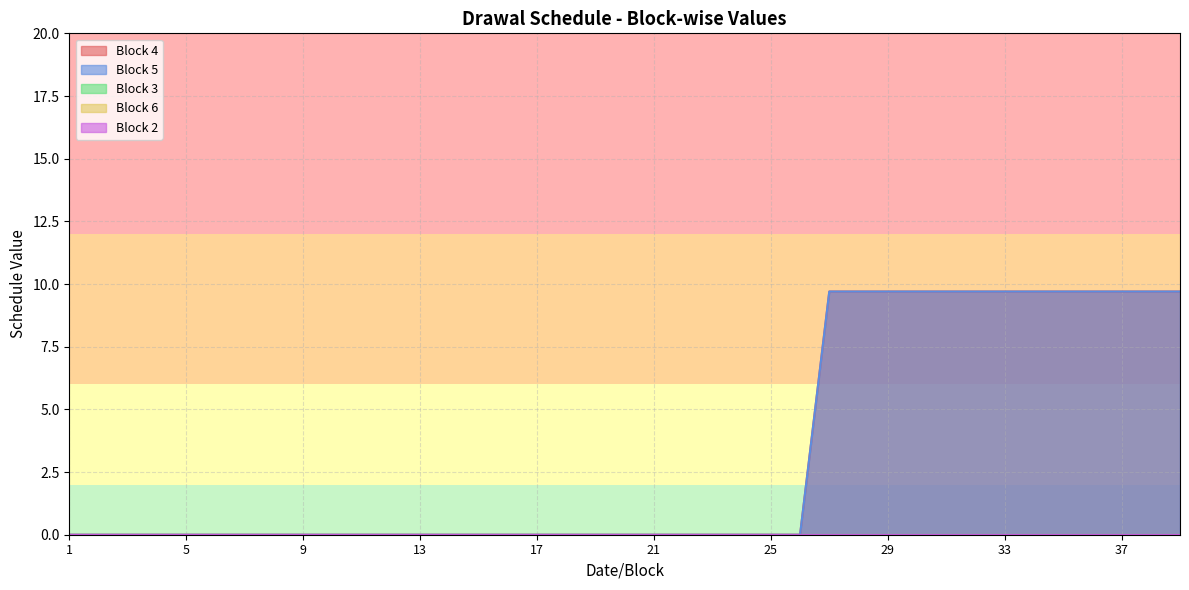

What is the value of the Block 4 point at the 30th from the left?

9.7